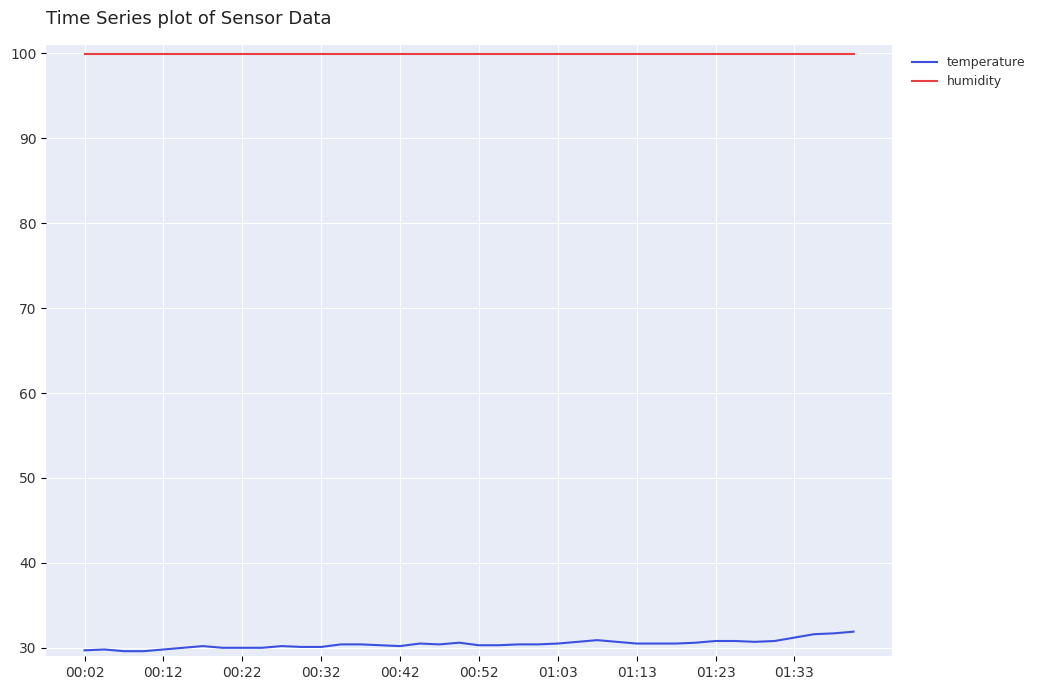

What is the difference between the maximum and minimum values in the temperature series?

2.3